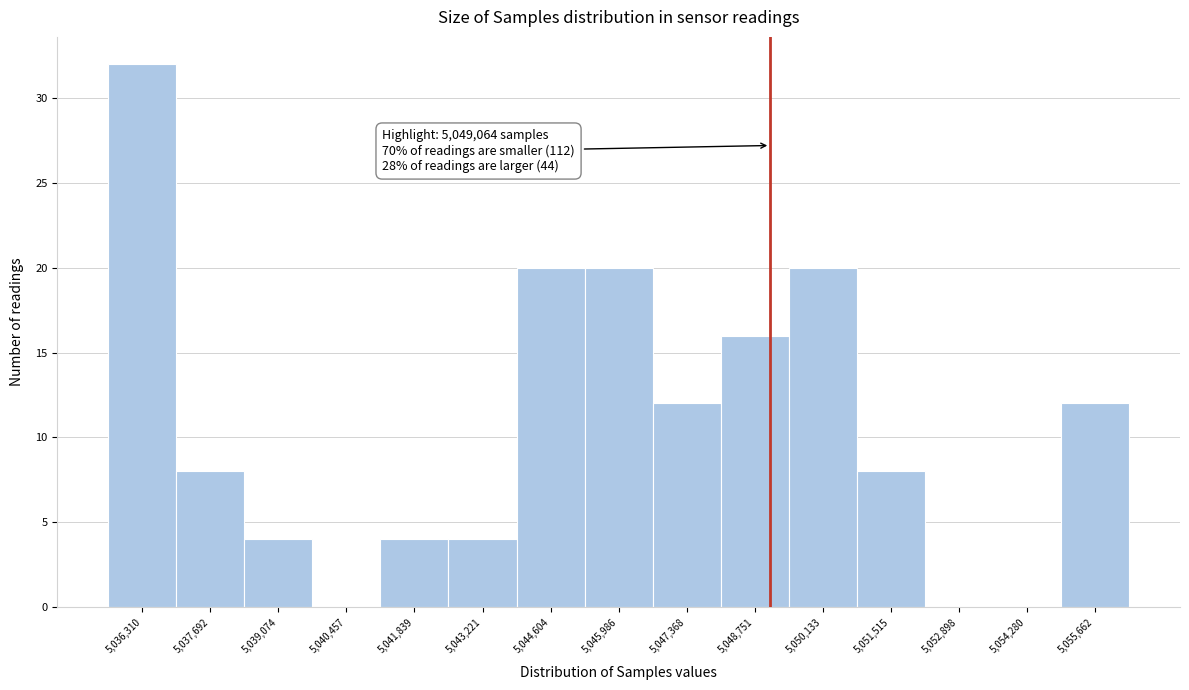

Over which range of the x-axis is the bar tallest?

5035600 to 5037000